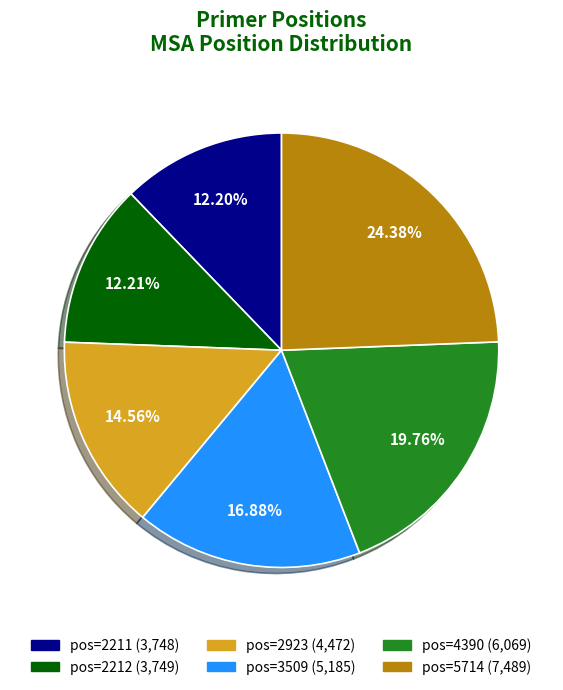

Is there a majority slice in this chart?

No